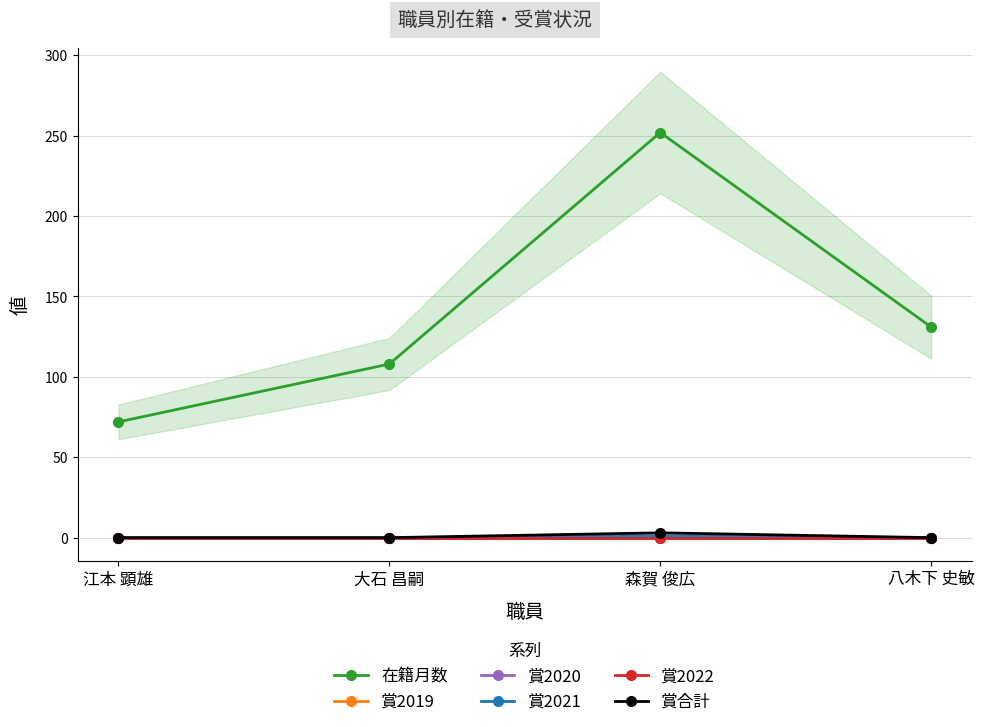

What is the difference between the 賞2021 values at 森賀 俊広 and 江本 顕雄?

1